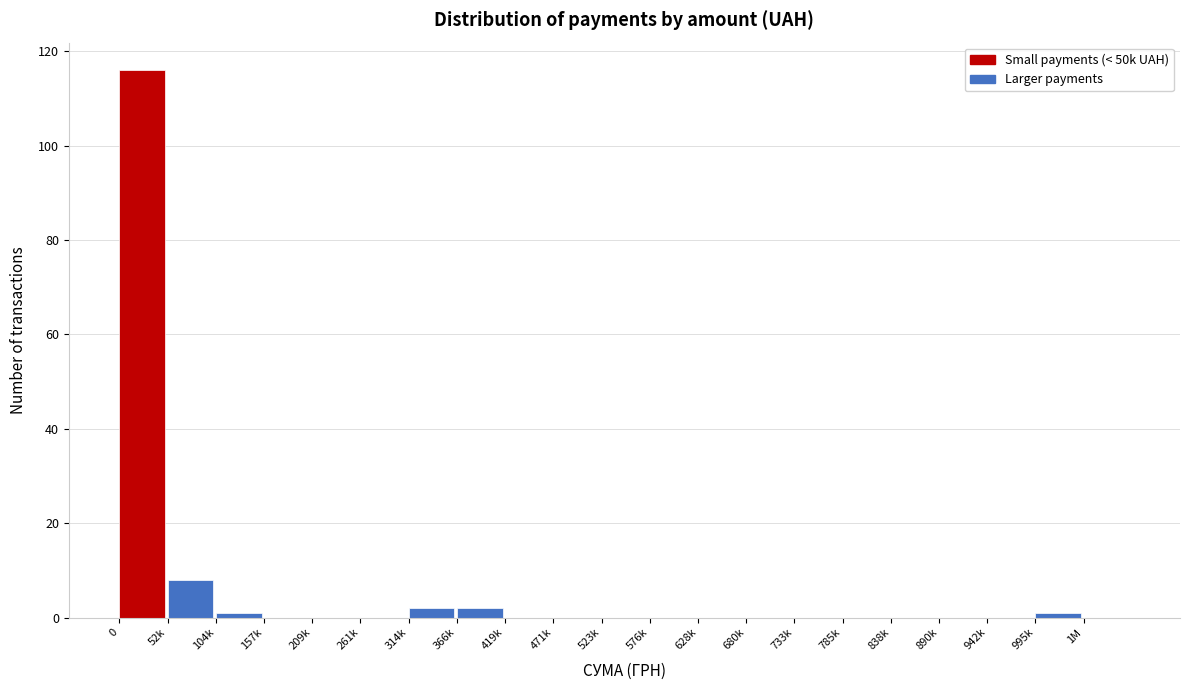

What is the sum of all values?

130